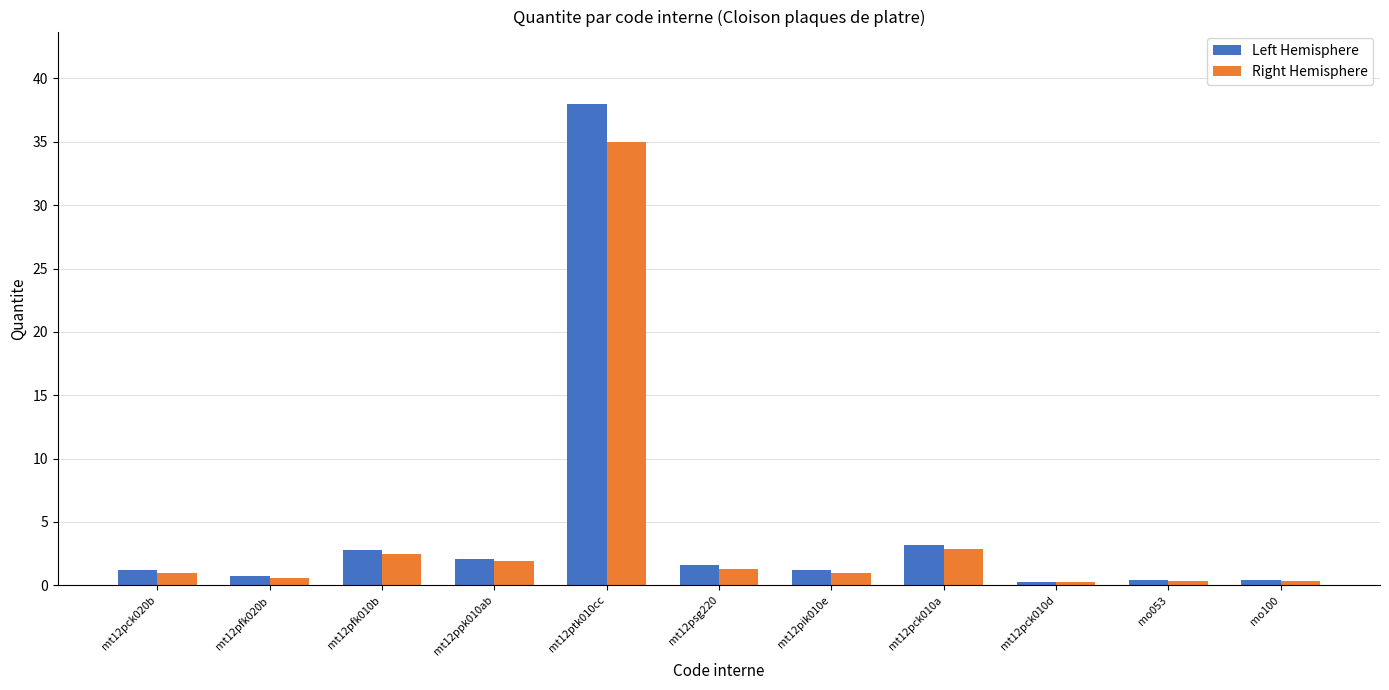

How many distinct data groups are displayed?

2